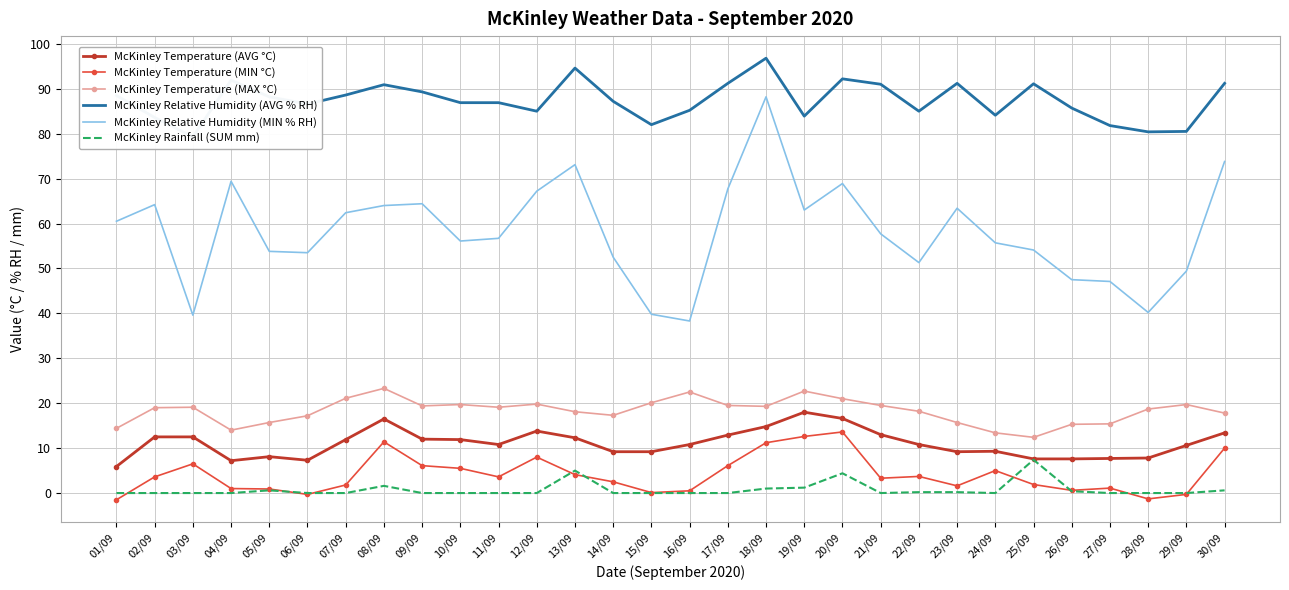

Reading right to left, list all the values displayed in this chart.

McKinley Temperature (AVG °C): 13.4	10.6	7.8	7.7	7.6	7.6	9.3	9.2	10.8	13.0	16.6	18.0	14.8	12.9	10.8	9.2	9.2	12.3	13.8	10.8	11.9	12.0	16.5	11.9	7.3	8.1	7.2	12.5	12.5	5.9
McKinley Temperature (MIN °C): 10.0	-0.3	-1.3	1.1	0.6	1.9	5.0	1.6	3.7	3.3	13.6	12.6	11.2	6.1	0.5	0.1	2.5	4.1	8.0	3.6	5.5	6.1	11.4	1.8	-0.3	0.9	1.0	6.5	3.6	-1.5
McKinley Temperature (MAX °C): 17.8	19.7	18.7	15.4	15.3	12.4	13.4	15.7	18.2	19.5	21.0	22.7	19.3	19.5	22.5	20.1	17.3	18.1	19.8	19.1	19.7	19.4	23.3	21.1	17.2	15.7	14.0	19.1	19.0	14.4
McKinley Relative Humidity (AVG % RH): 91.2	80.5	80.4	81.8	85.7	91.1	84.1	91.2	85.0	91.0	92.2	83.9	96.8	91.2	85.2	82.0	87.2	94.6	85.0	86.9	86.9	89.3	90.9	88.6	86.6	88.2	91.9	79.3	83.6	88.5
McKinley Relative Humidity (MIN % RH): 73.8	49.4	40.2	47.1	47.5	54.1	55.7	63.4	51.3	57.7	68.9	63.0	88.2	67.7	38.3	39.8	52.5	73.1	67.2	56.7	56.1	64.4	64.0	62.4	53.5	53.8	69.4	39.6	64.2	60.5
McKinley Rainfall (SUM mm): 0.6	0.0	0.0	0.0	0.4	7.4	0.0	0.2	0.2	0.0	4.4	1.2	1.0	0.0	0.0	0.0	0.0	5.0	0.0	0.0	0.0	0.0	1.6	0.0	0.0	0.6	0.0	0.0	0.0	0.0